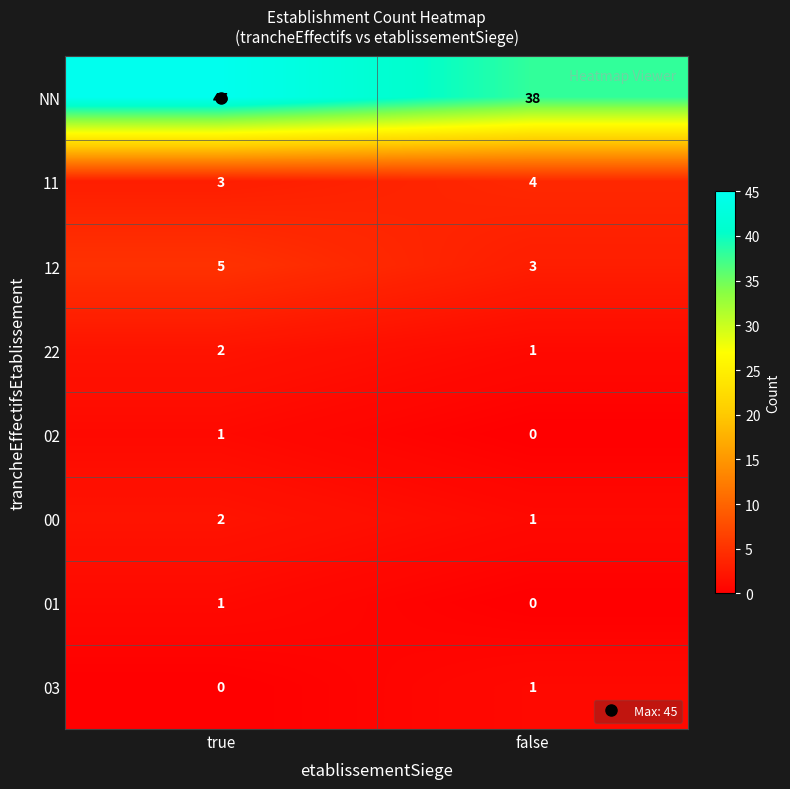

What is the difference between the highest and lowest values at true?

45